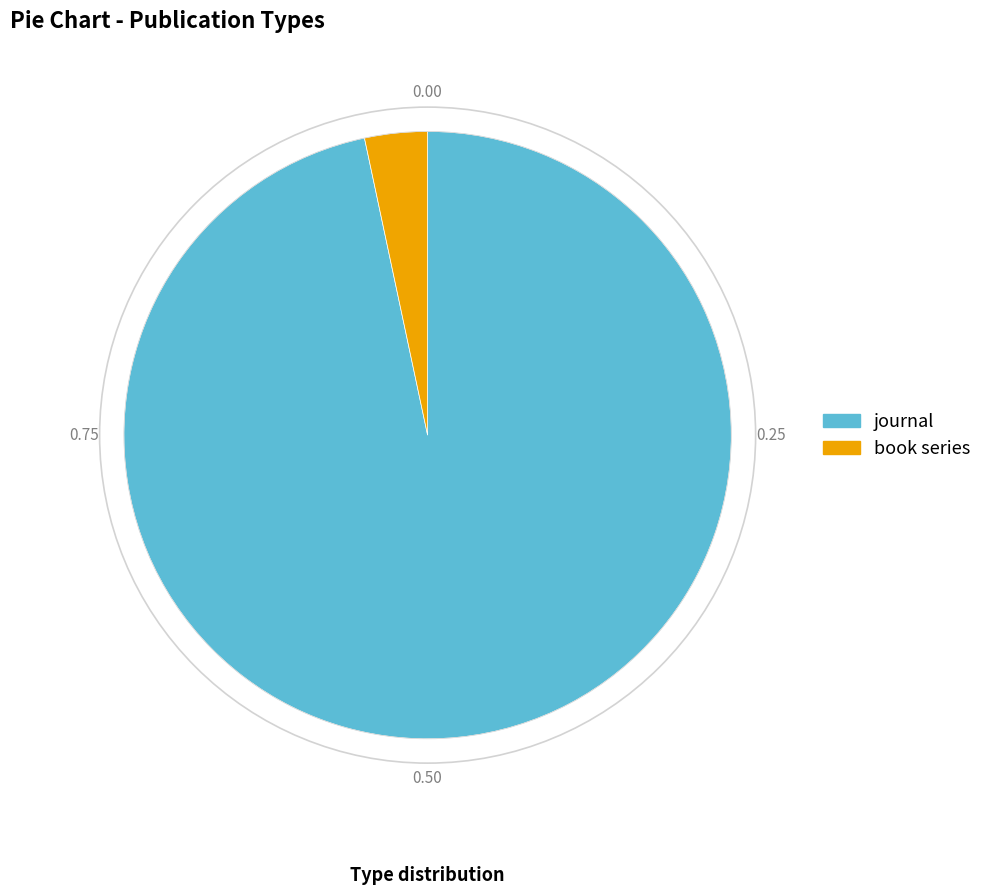

Which category has the biggest portion of the pie?

journal